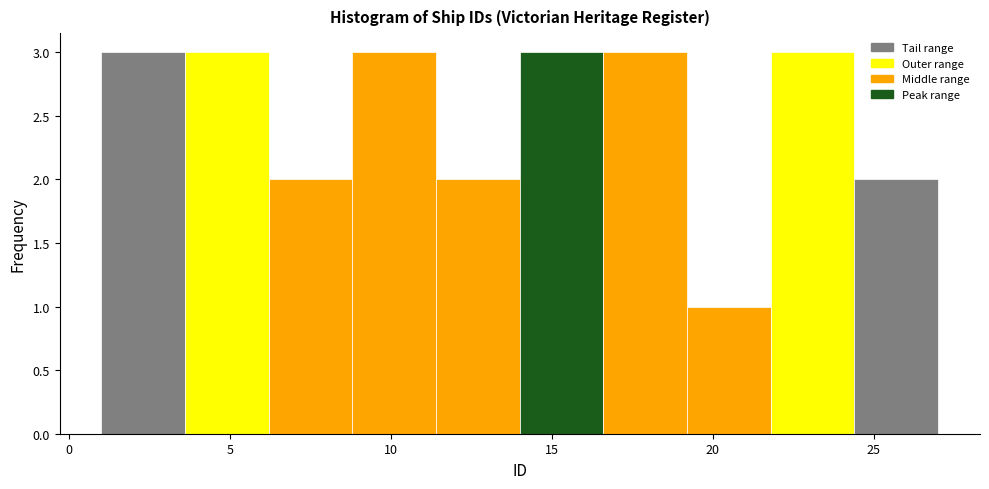

Reading left to right, transcribe this chart: for each bar, give the range it covers on the x-axis and its height. Neither the bar edges nor the heights are printed on the chart, so give them approximately, as read against the axes.

1.0 to 3.6: 3
3.6 to 6.2: 3
6.2 to 8.8: 2
8.8 to 11.4: 3
11.4 to 14.0: 2
14.0 to 16.6: 3
16.6 to 19.2: 3
19.2 to 21.8: 1
21.8 to 24.4: 3
24.4 to 27.0: 2